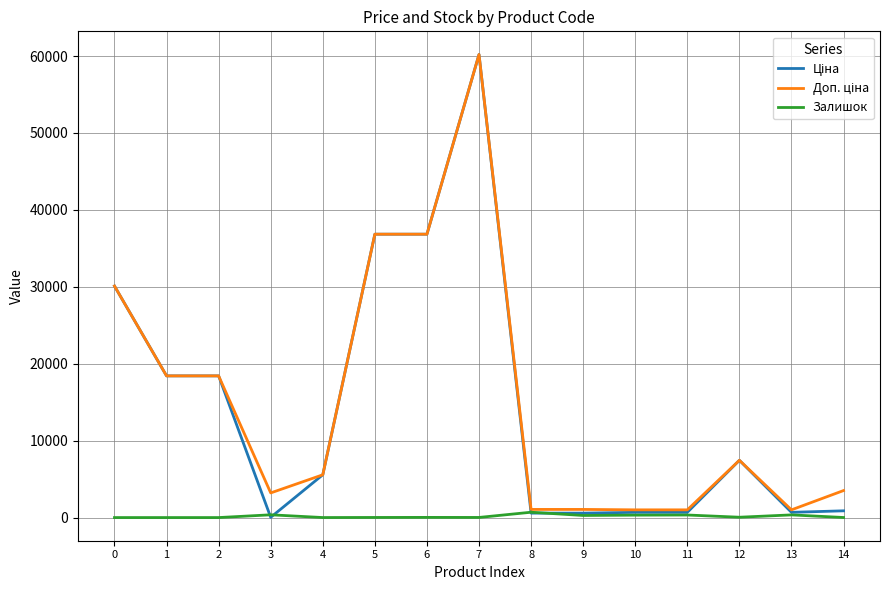

Does the chart display data point markers on the line(s)?

No